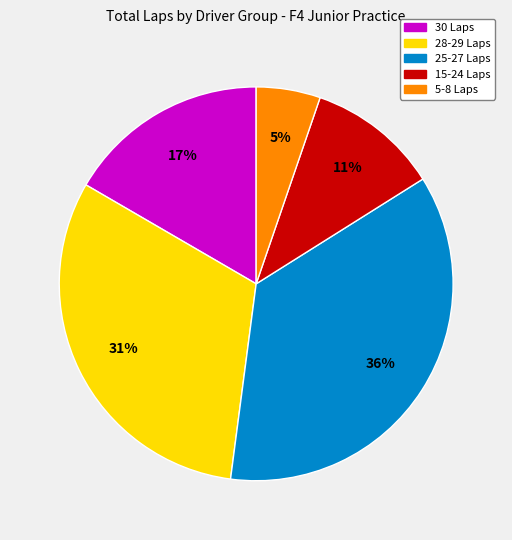

To the nearest percent, what is the difference between the largest and smallest slice percentages?

31%